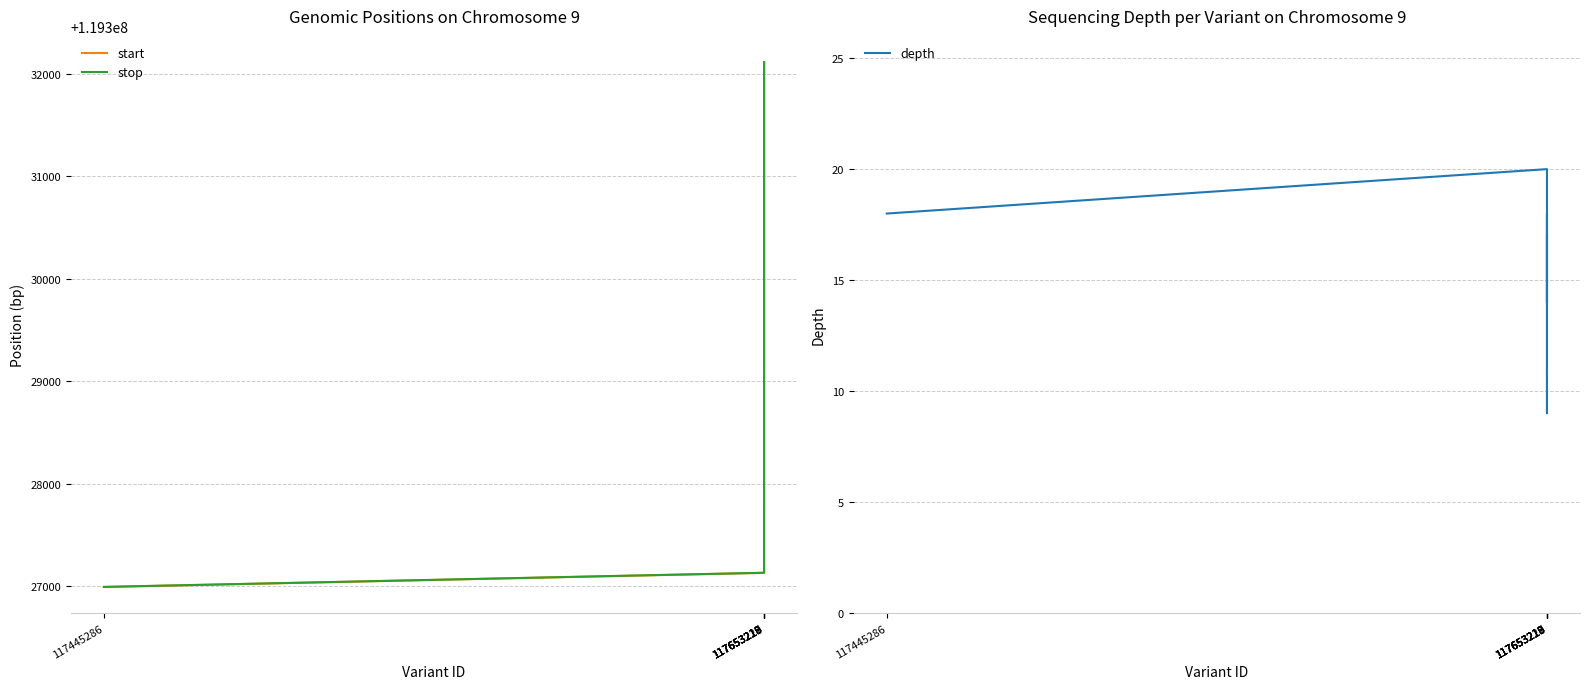

What is the lowest value of the start series?

119326995